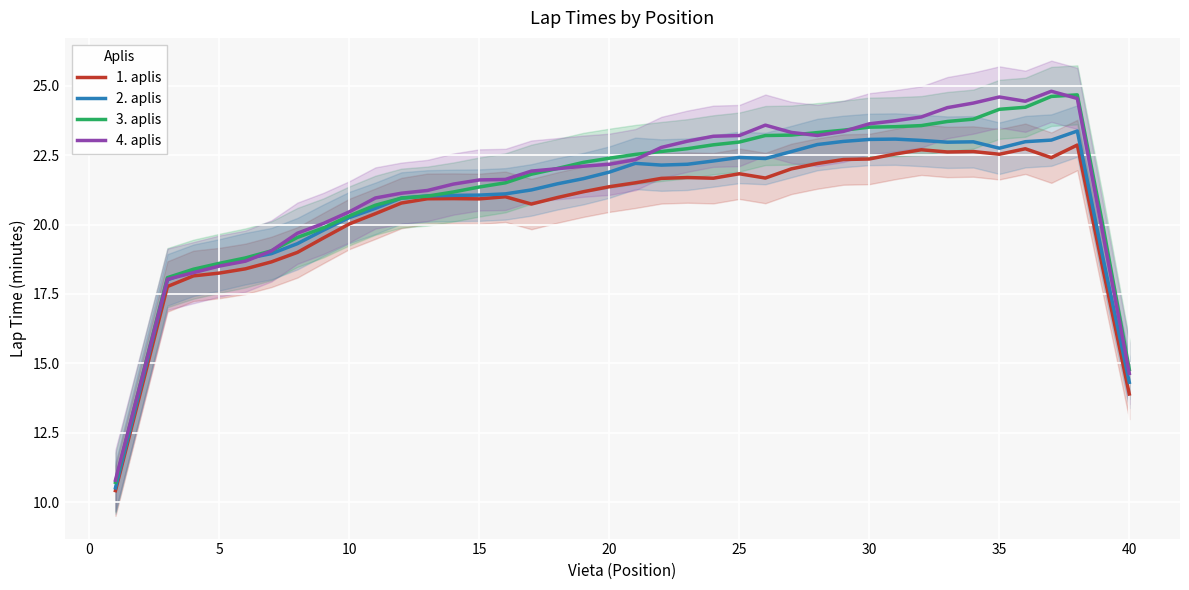

What is the difference between the maximum and minimum values in the 4. aplis series?

14.0